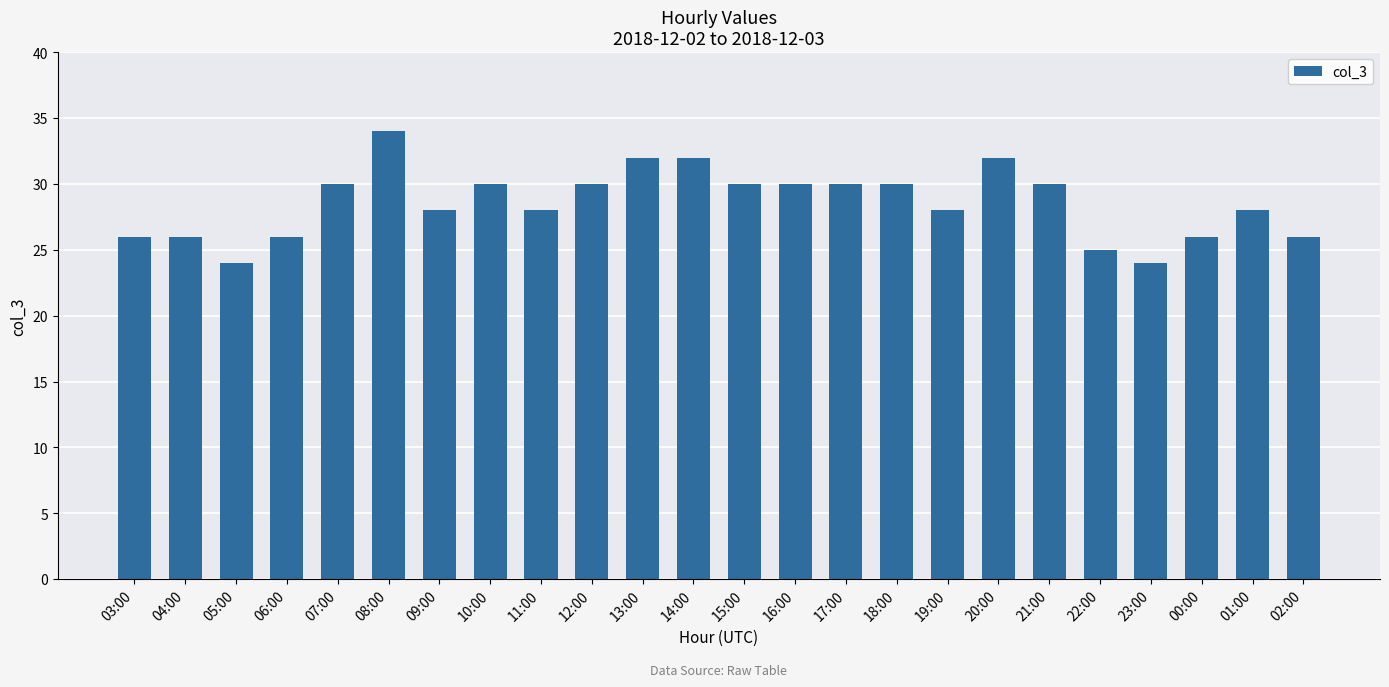

What position from the right is 11:00?

16